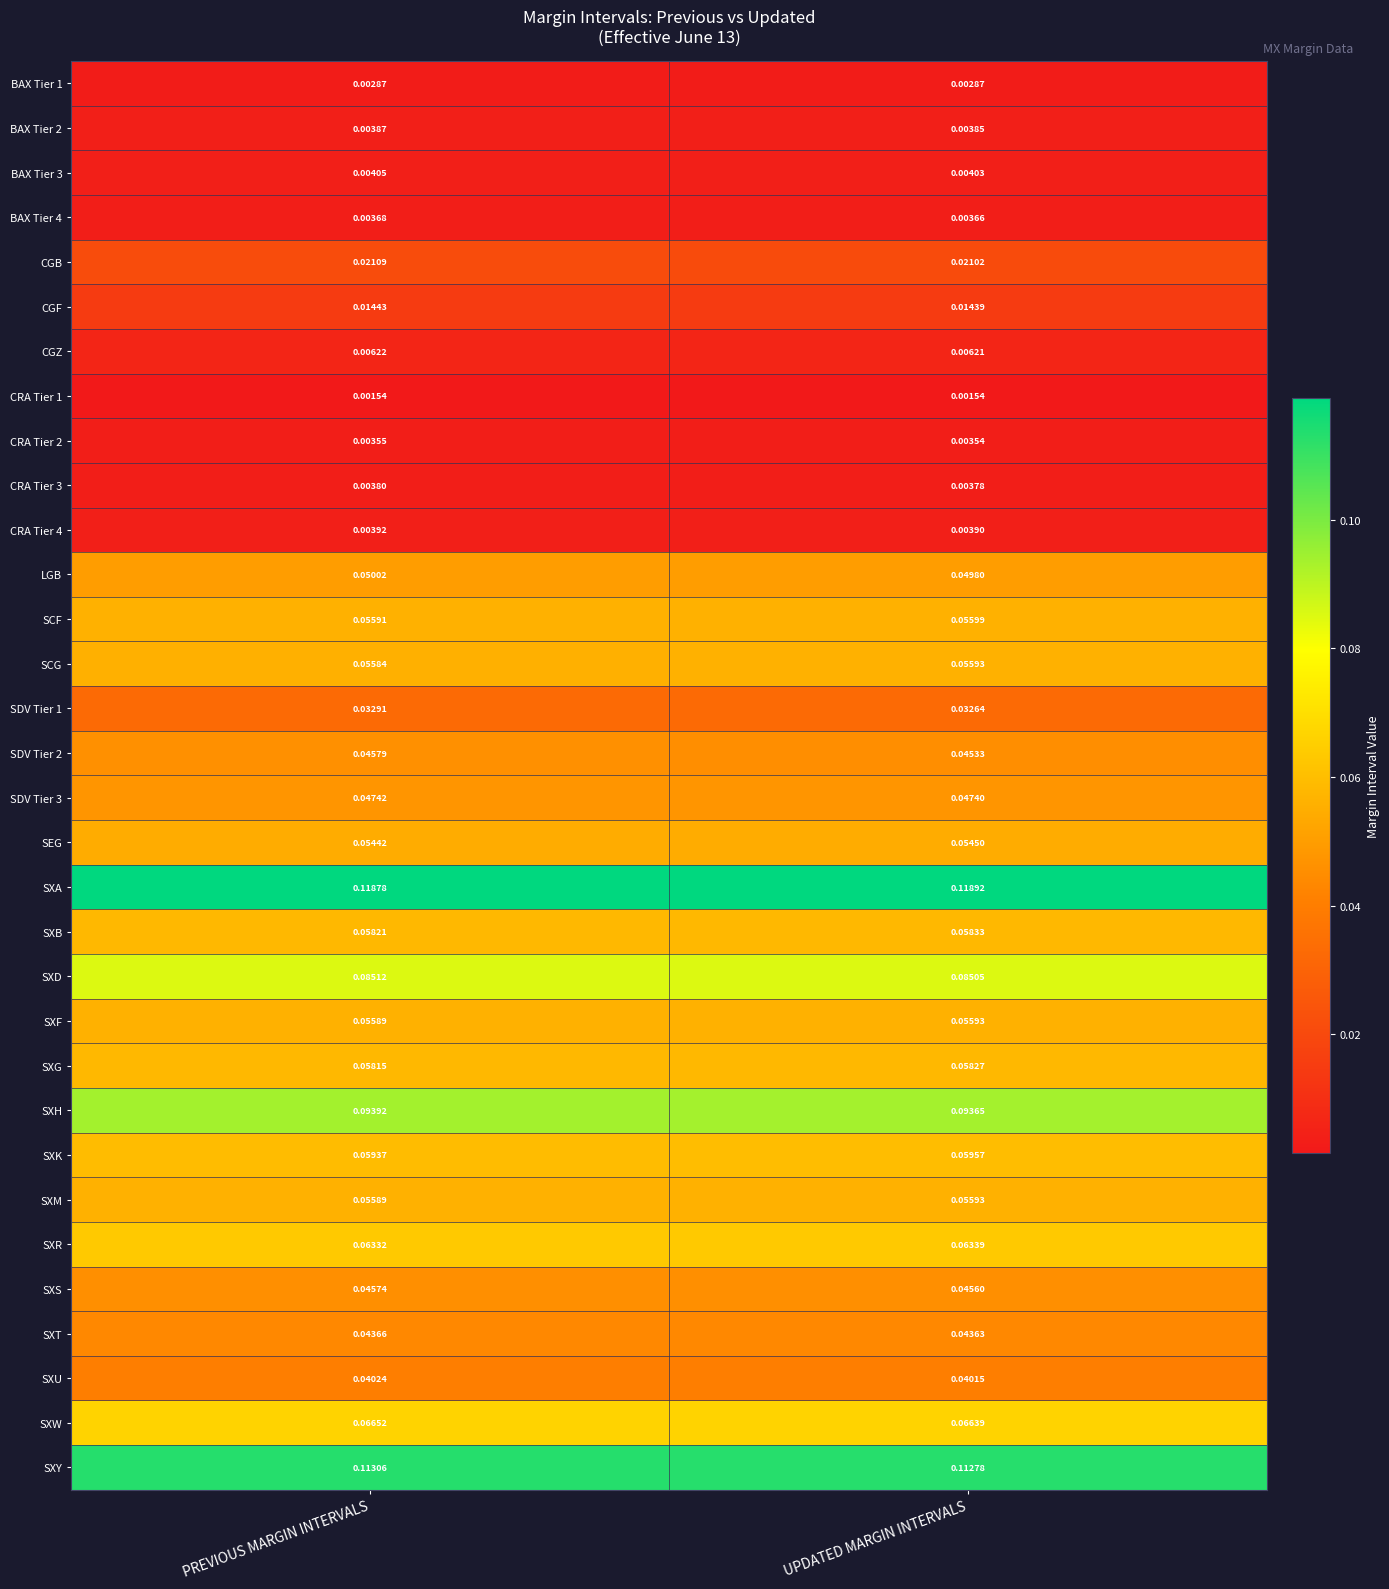

Which series changed the most between PREVIOUS MARGIN INTERVALS and UPDATED MARGIN INTERVALS?

SDV Tier 2